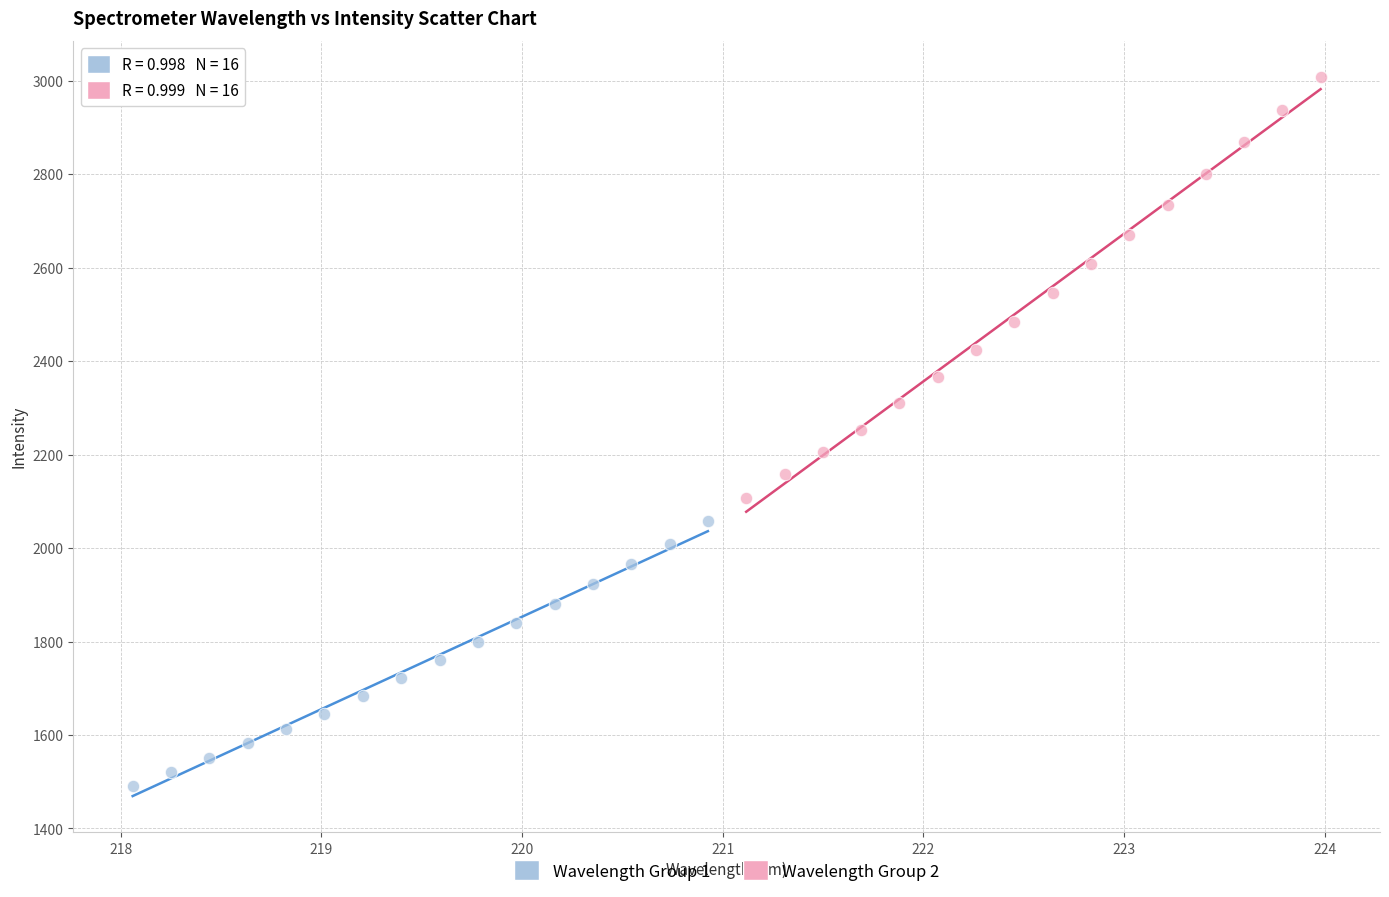

Which series reaches the maximum Y coordinate?

Wavelength Group 2